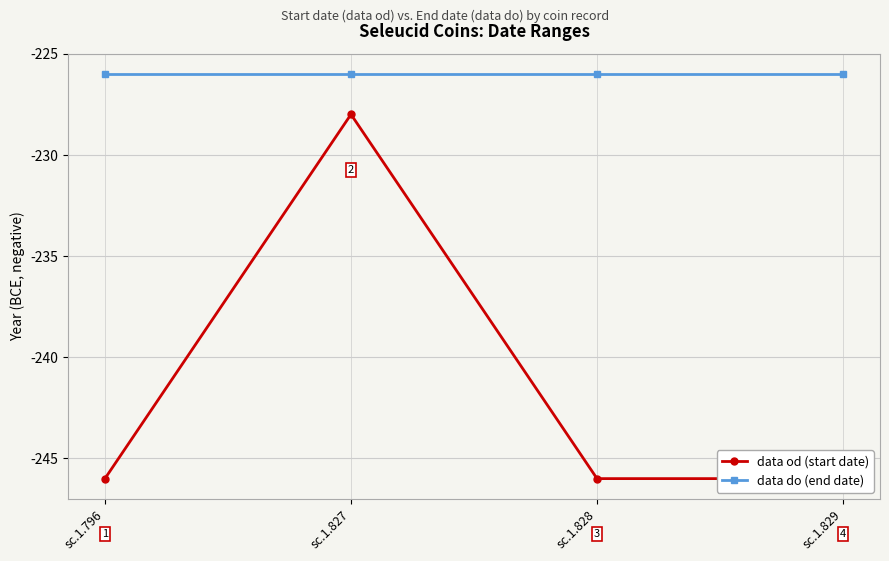

Read the data do (end date) value at sc.1.828.

-226